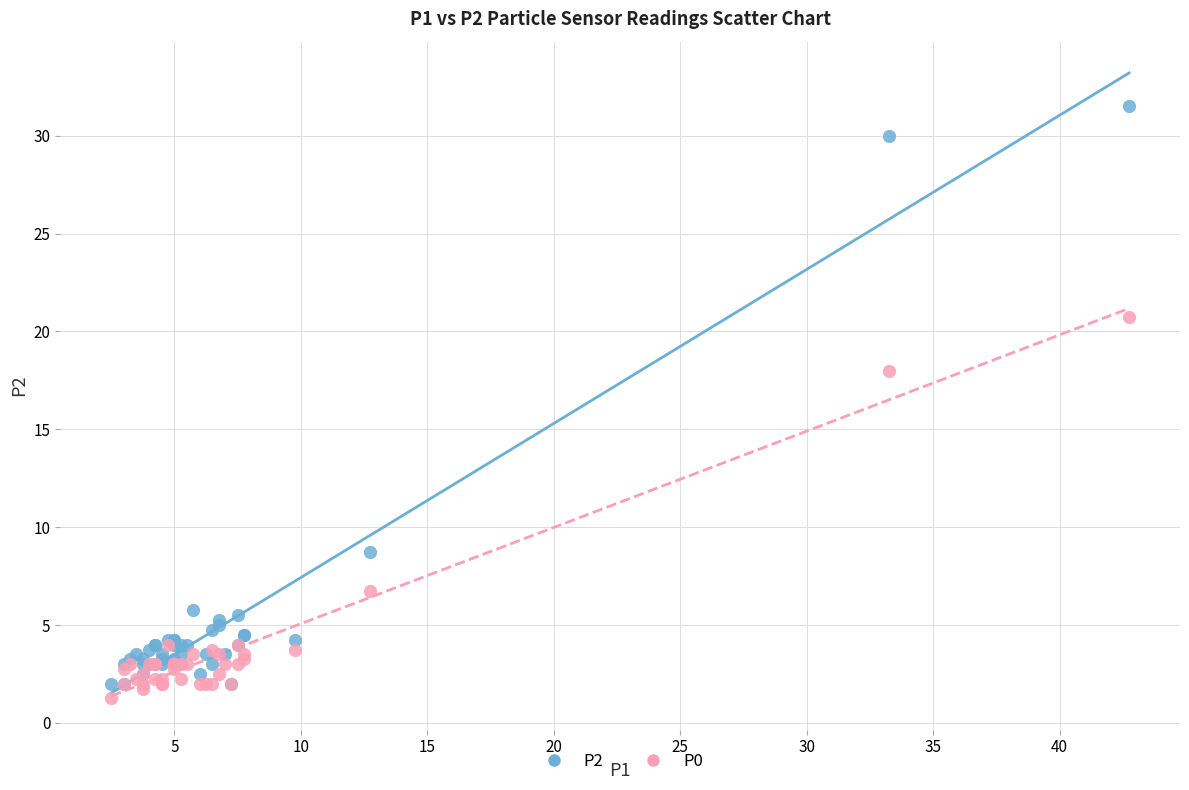

In the P0 series, what Y value is closest to 11?

6.8